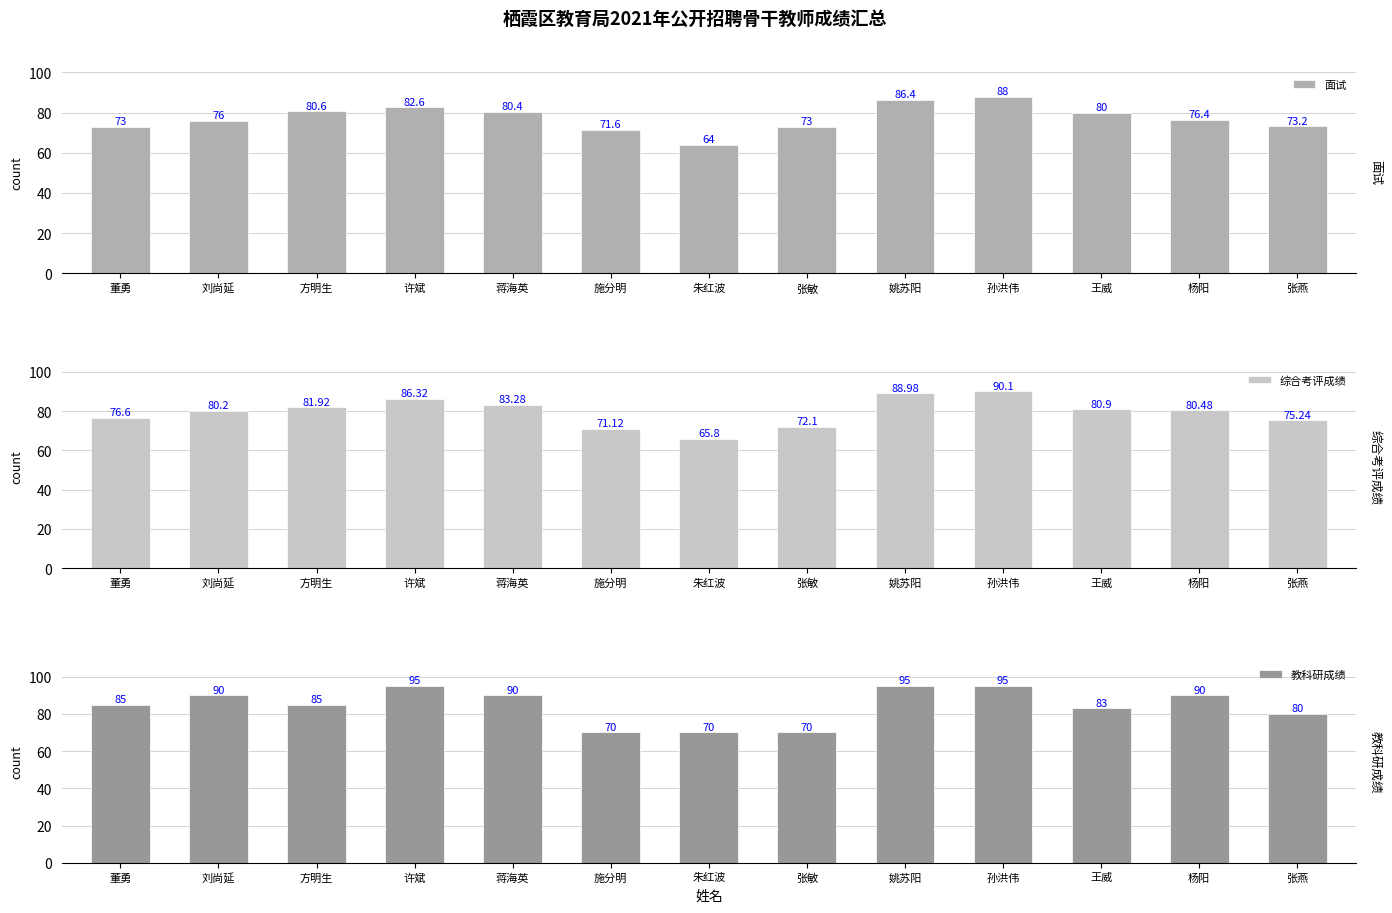

Which series has the largest range (max minus min)?

教科研成绩